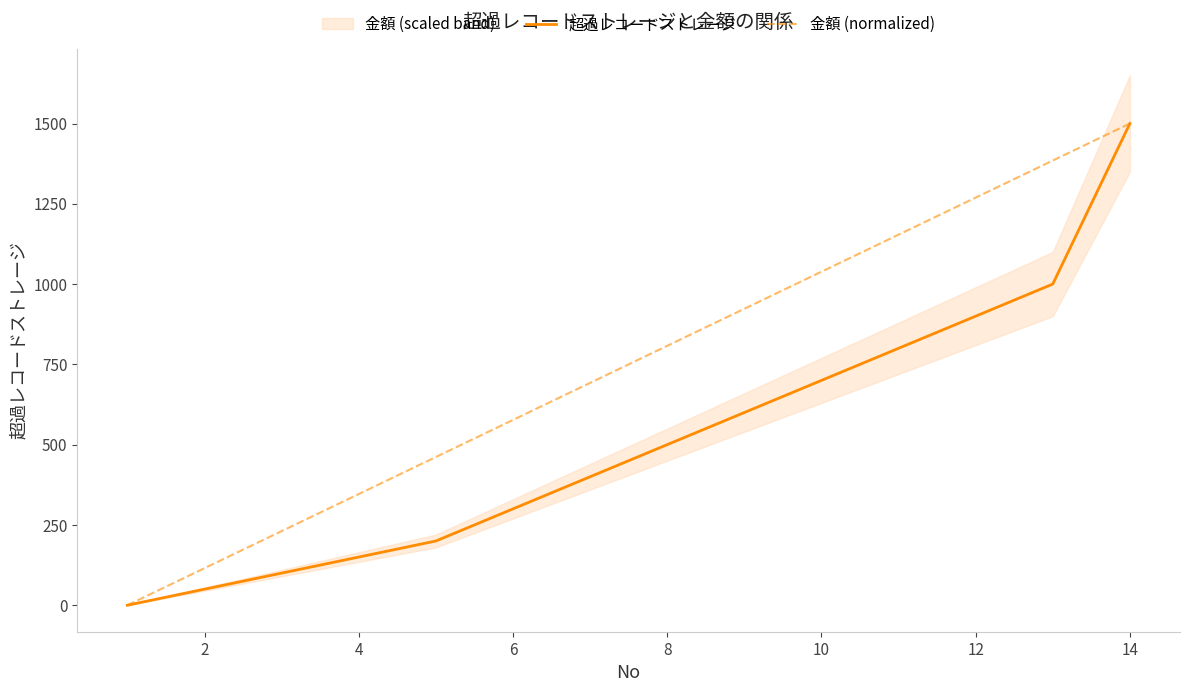

What is the highest value of the 金額 (normalized) series?

1500.0